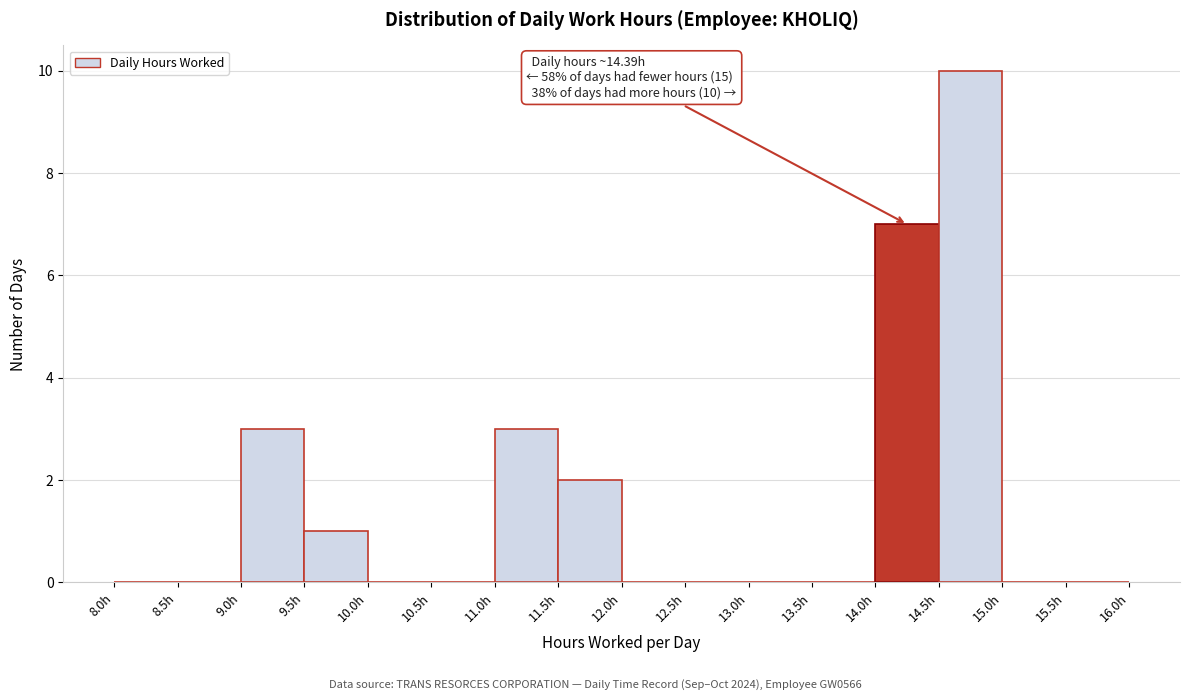

Which range on the x-axis has the tallest bar?

14.5 to 15.0